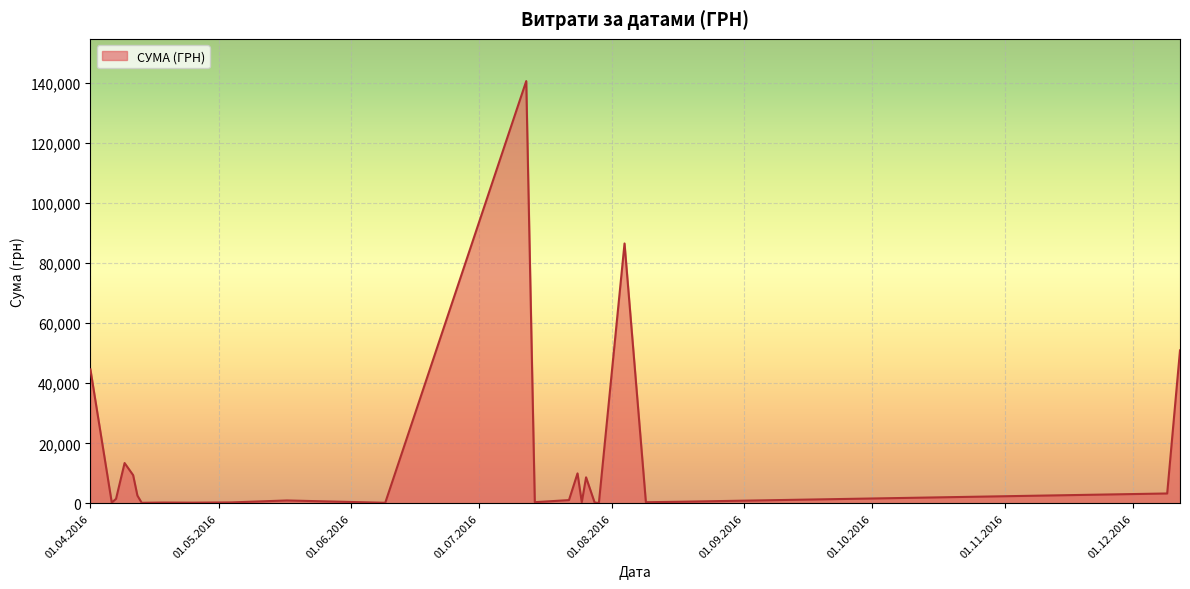

What is the difference between the maximum and second lowest values?

140532.3